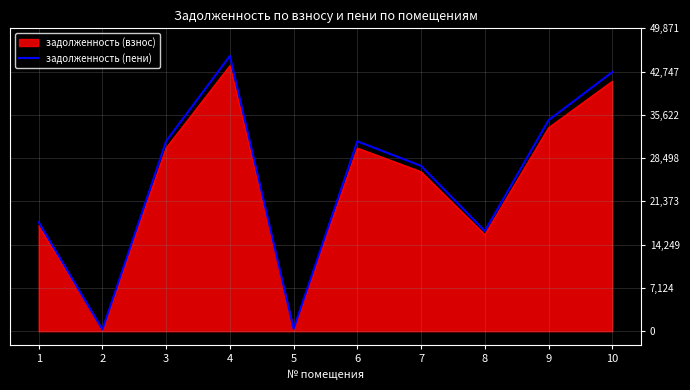

Does the chart display data point markers on the line(s)?

No